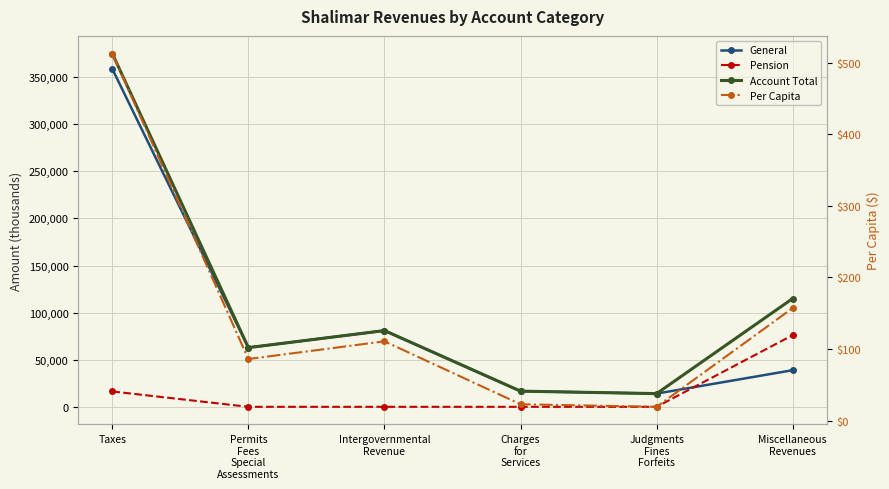

What position from the right is Intergovernmental
Revenue?

4